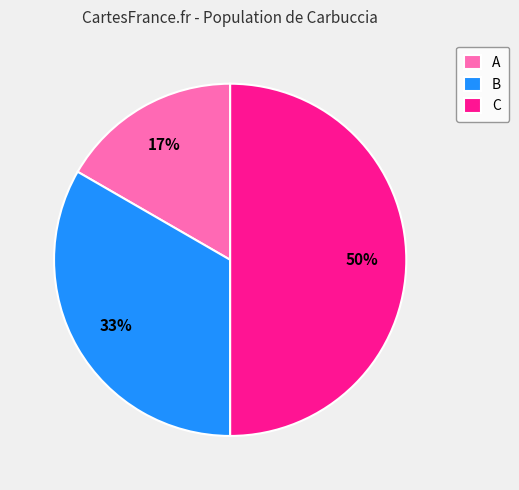

Is the sum of B and C greater than half?

Yes